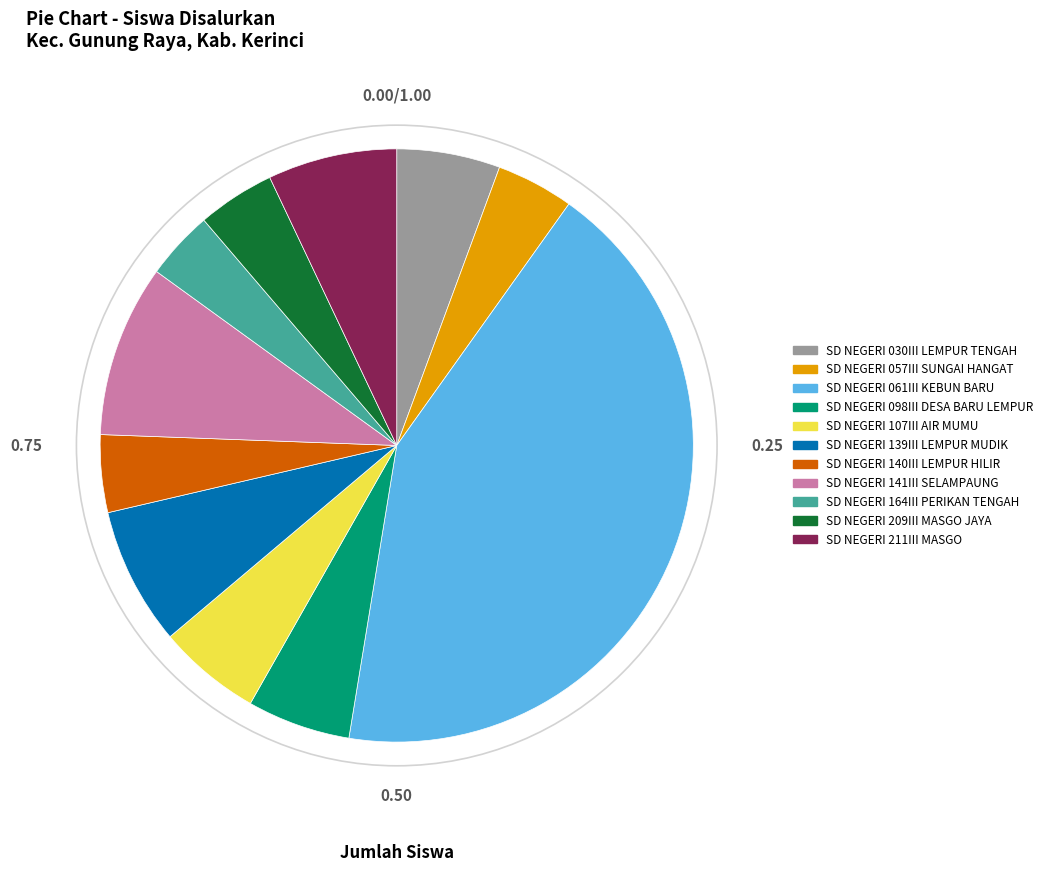

Does SD NEGERI 098III DESA BARU LEMPUR represent more than half of the total?

No